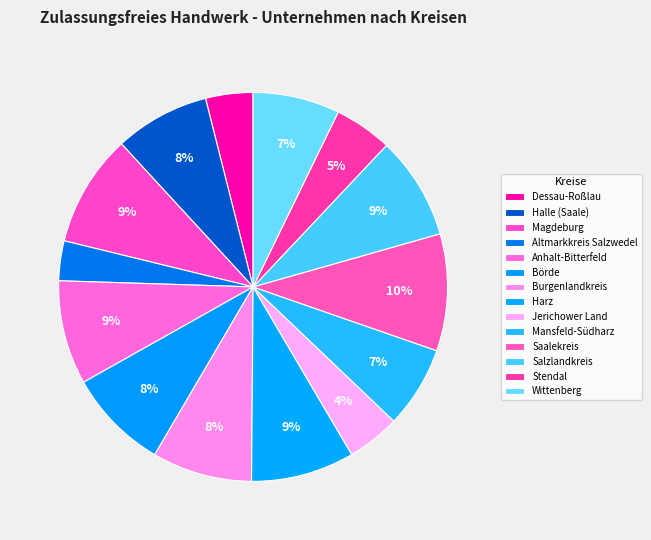

To the nearest percent, what is the average slice percentage?

7%